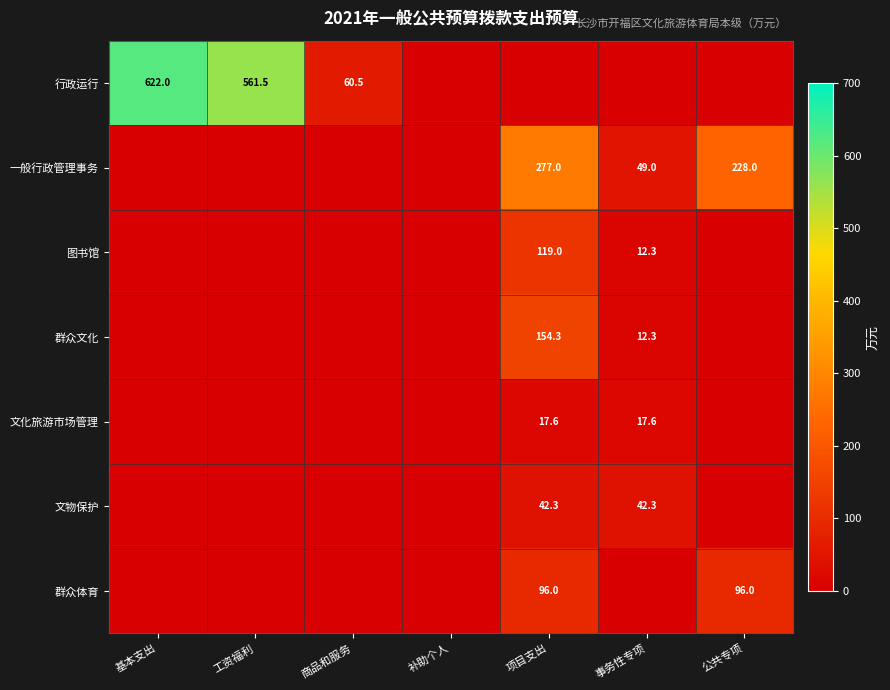

The value of 文化旅游市场管理 at 事务性专项 is 17.6. True or false?

True